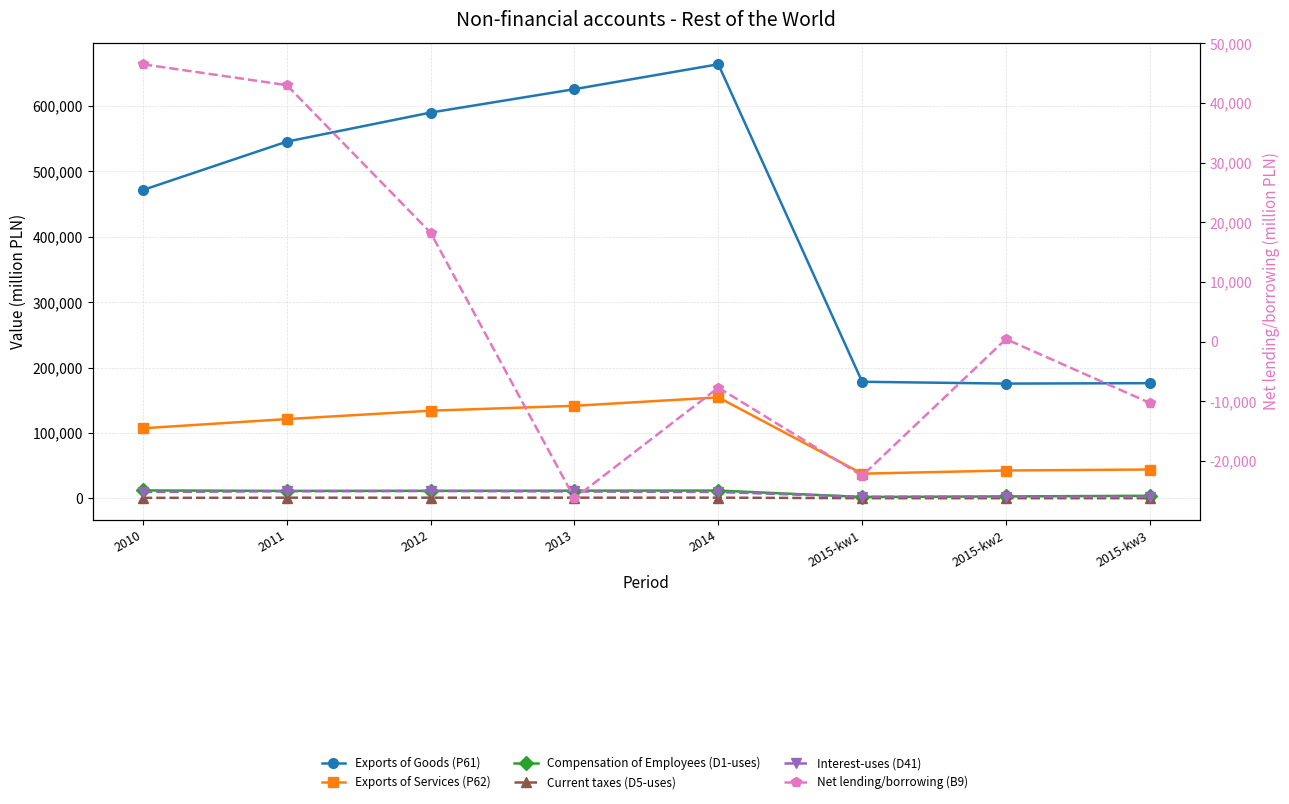

Where is the first local minimum for Exports of Services (P62)?

2015-kw1